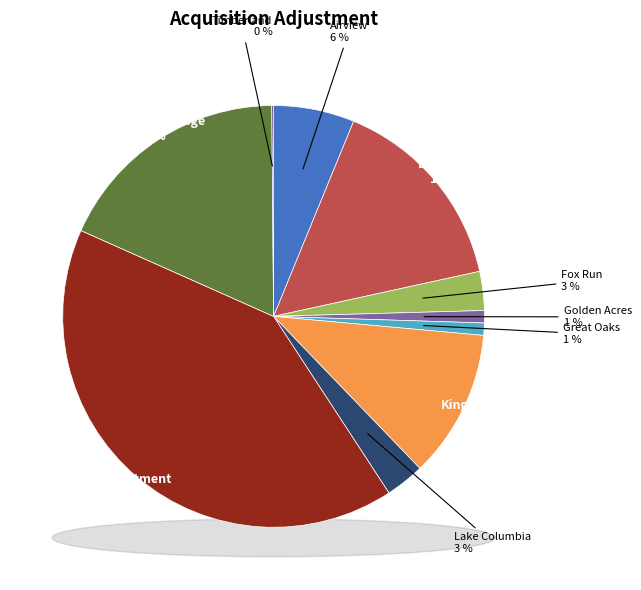

What percentage is the Kingswood slice, to the nearest percent?

11%